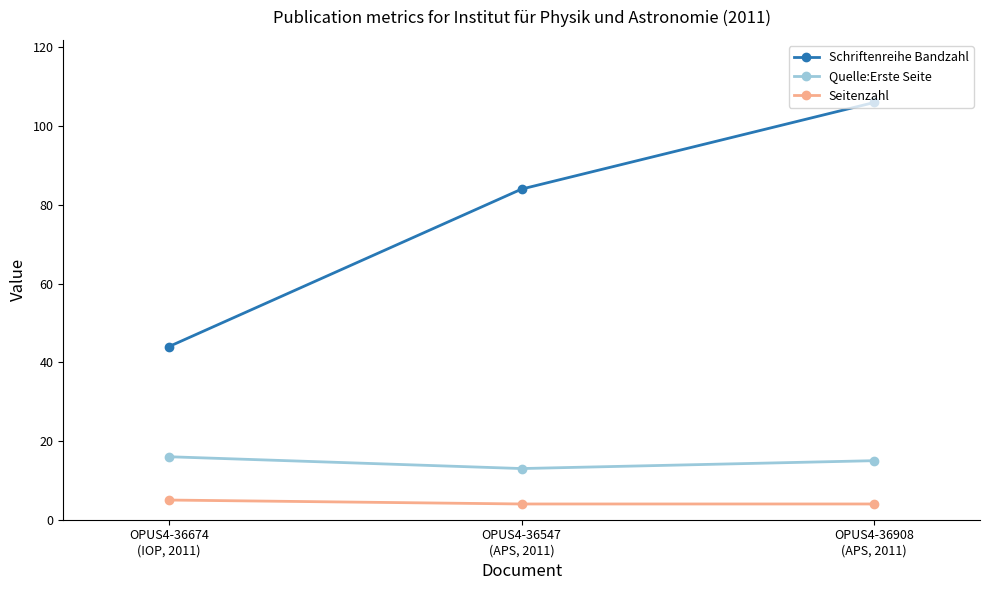

What is the sum of the Seitenzahl values at OPUS4-36547
(APS, 2011) and OPUS4-36908
(APS, 2011)?

8